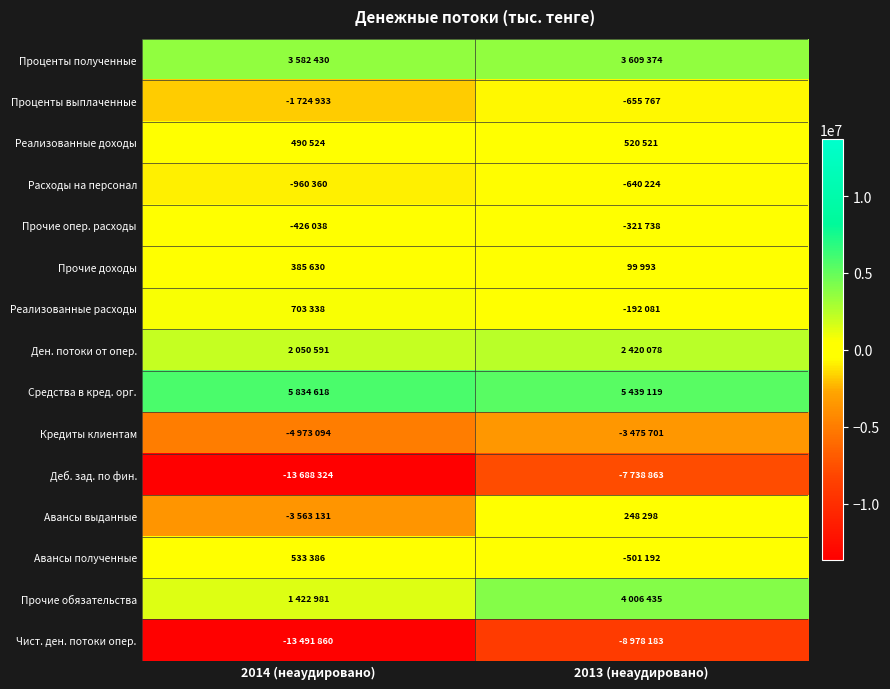

Reading left to right, what are all the values shown in this chart?

Проценты полученные: 2014 (неаудировано)=3582430	2013 (неаудировано)=3609374
Проценты выплаченные: 2014 (неаудировано)=-1724933	2013 (неаудировано)=-655767
Реализованные доходы: 2014 (неаудировано)=490524	2013 (неаудировано)=520521
Расходы на персонал: 2014 (неаудировано)=-960360	2013 (неаудировано)=-640224
Прочие опер. расходы: 2014 (неаудировано)=-426038	2013 (неаудировано)=-321738
Прочие доходы: 2014 (неаудировано)=385630	2013 (неаудировано)=99993
Реализованные расходы: 2014 (неаудировано)=703338	2013 (неаудировано)=-192081
Ден. потоки от опер.: 2014 (неаудировано)=2050591	2013 (неаудировано)=2420078
Средства в кред. орг.: 2014 (неаудировано)=5834618	2013 (неаудировано)=5439119
Кредиты клиентам: 2014 (неаудировано)=-4973094	2013 (неаудировано)=-3475701
Деб. зад. по фин.: 2014 (неаудировано)=-13688324	2013 (неаудировано)=-7738863
Авансы выданные: 2014 (неаудировано)=-3563131	2013 (неаудировано)=248298
Авансы полученные: 2014 (неаудировано)=533386	2013 (неаудировано)=-501192
Прочие обязательства: 2014 (неаудировано)=1422981	2013 (неаудировано)=4006435
Чист. ден. потоки опер.: 2014 (неаудировано)=-13491860	2013 (неаудировано)=-8978183